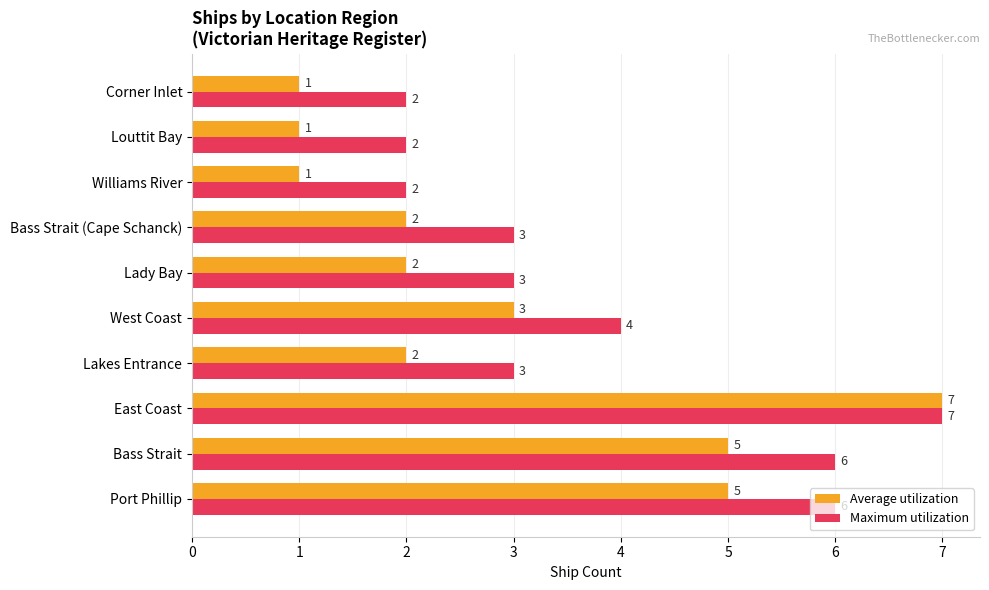

List the series in order of their overall mean, highest first.

Maximum utilization, Average utilization